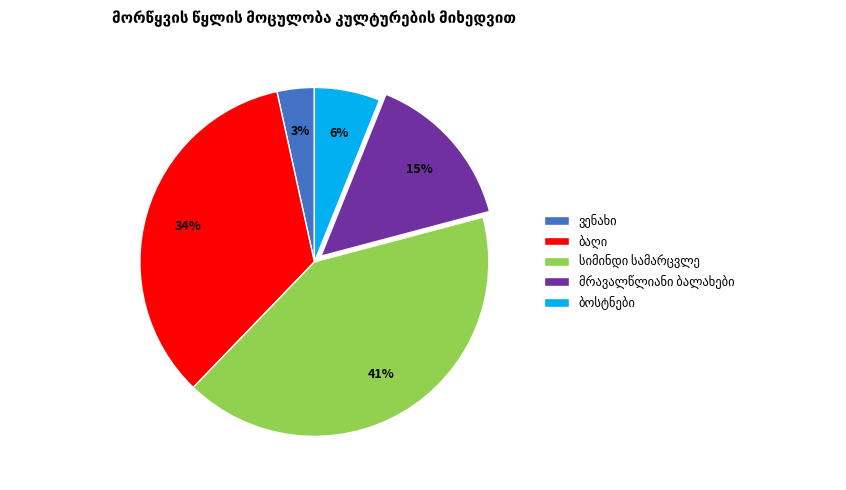

How many segments does this pie chart have?

5